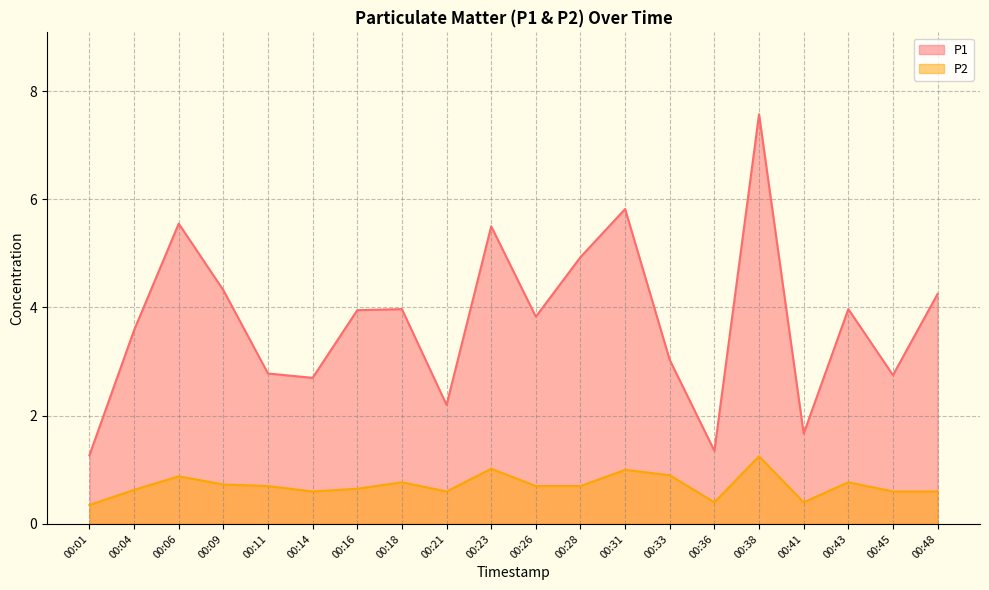

True or false: P2 and P1 cross at least once.

False